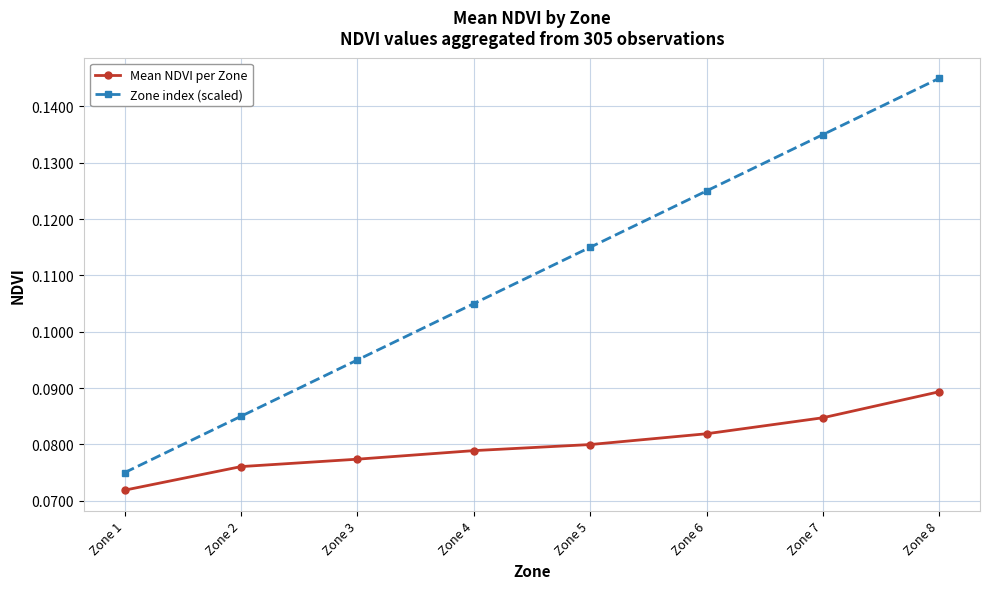

What is the sum of the Mean NDVI per Zone values at Zone 7 and Zone 1?

0.2